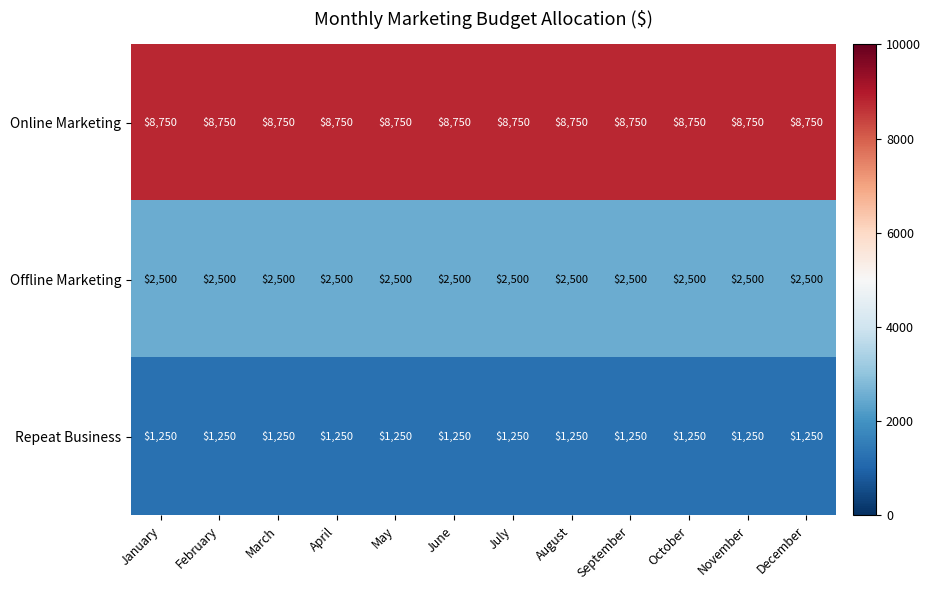

What is the sum of all Online Marketing values?

105000